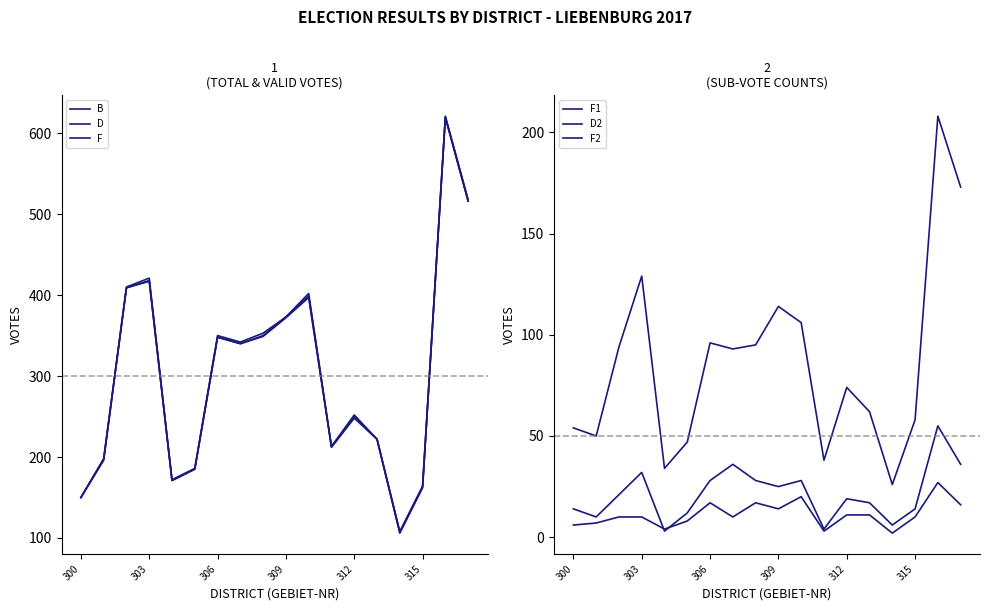

How many lines are shown in the chart?

6